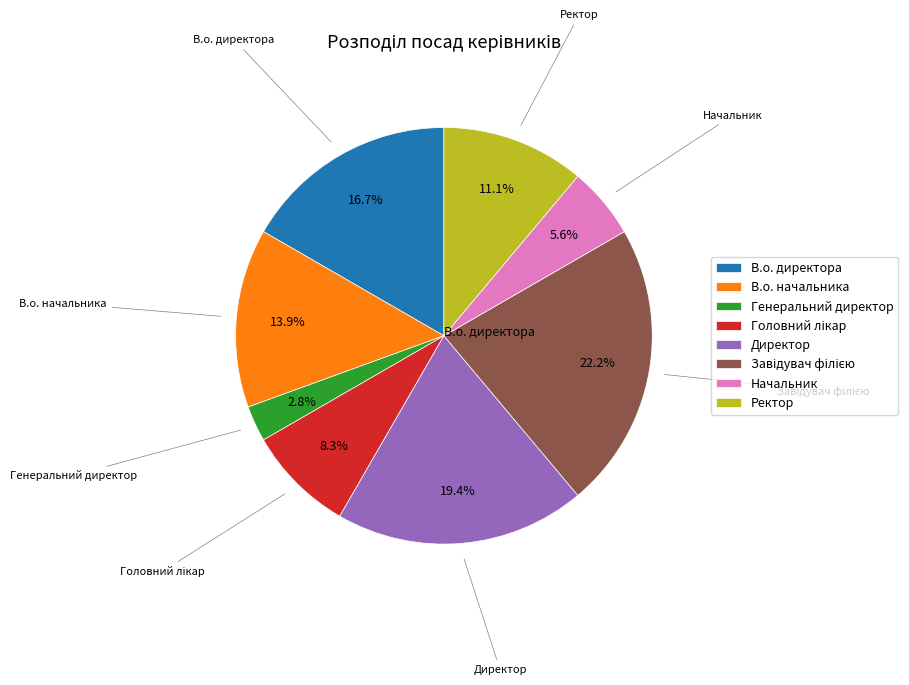

Which slice is the smallest?

Генеральний директор